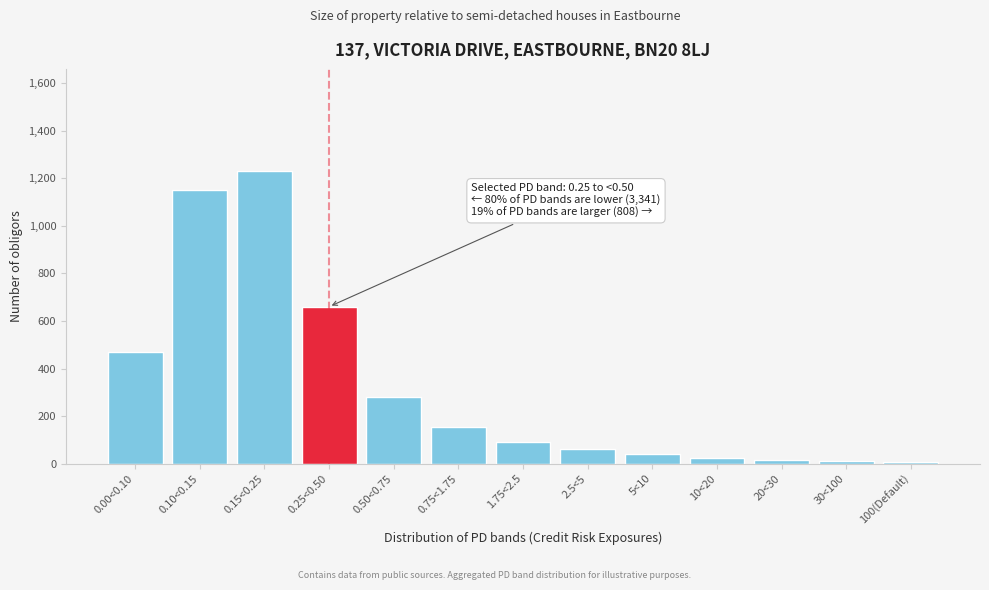

Which has a higher value, 2.5<5 or 0.75<1.75?

0.75<1.75